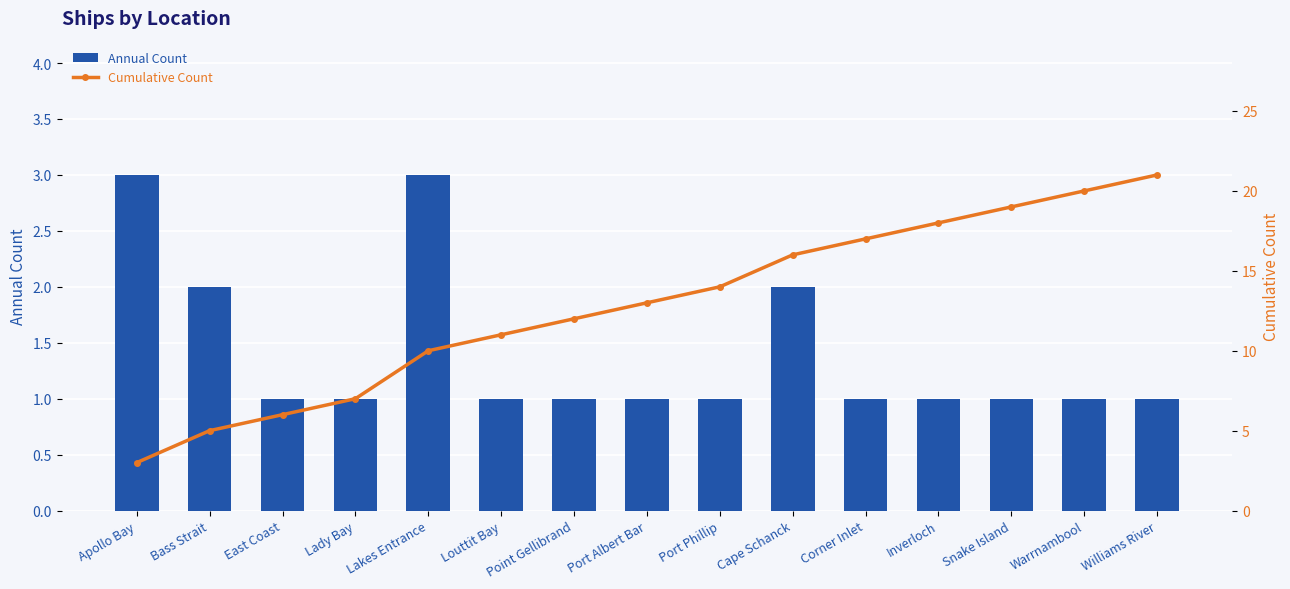

What is the difference between the Cumulative Count values at Williams River and Cape Schanck?

5